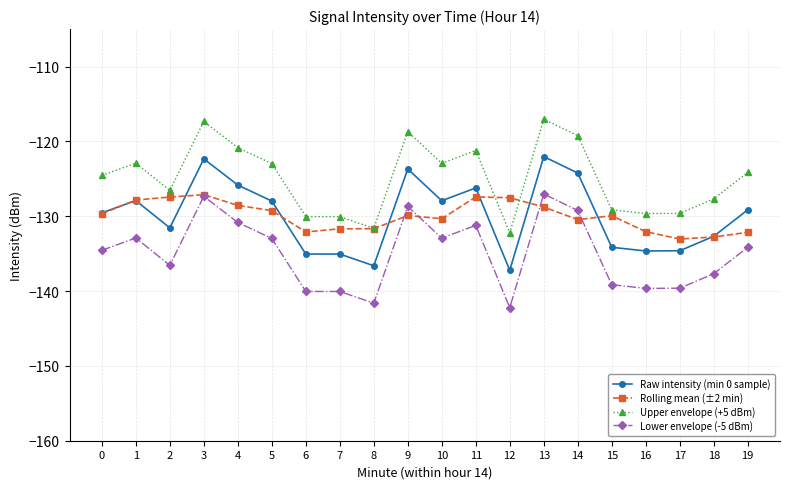

What is the spread (max minus min) of values at 16?

10.0